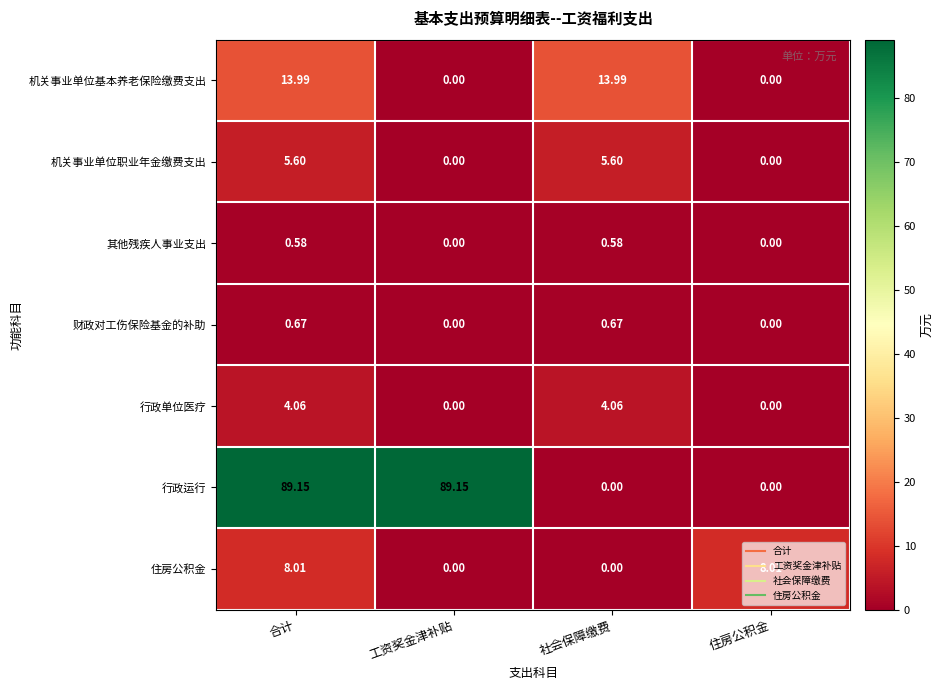

List the series in order of their peak value, lowest first.

其他残疾人事业支出, 财政对工伤保险基金的补助, 行政单位医疗, 机关事业单位职业年金缴费支出, 住房公积金, 机关事业单位基本养老保险缴费支出, 行政运行